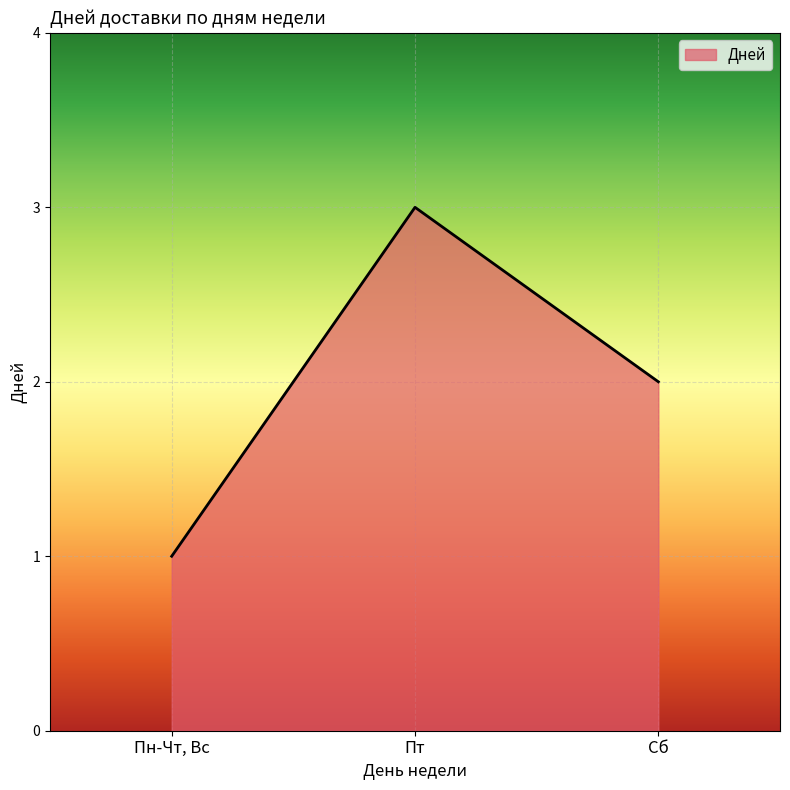

How many lines are shown in the chart?

1